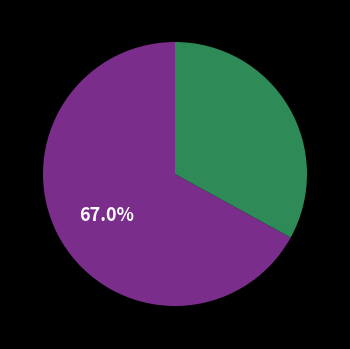

Is there any slice that represents more than half of the pie?

Yes